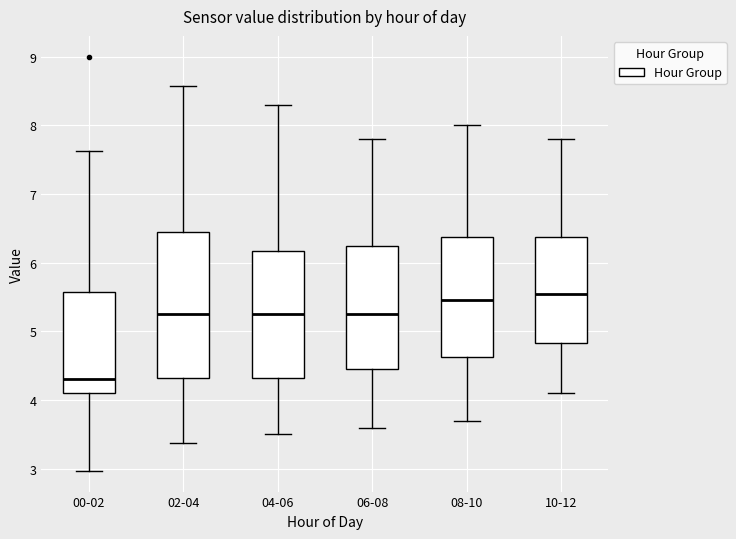

Where does the upper whisker of the box for 06-08 end on the y-axis? The values are not printed on the chart, so give them approximately, as read against the axis.

7.8